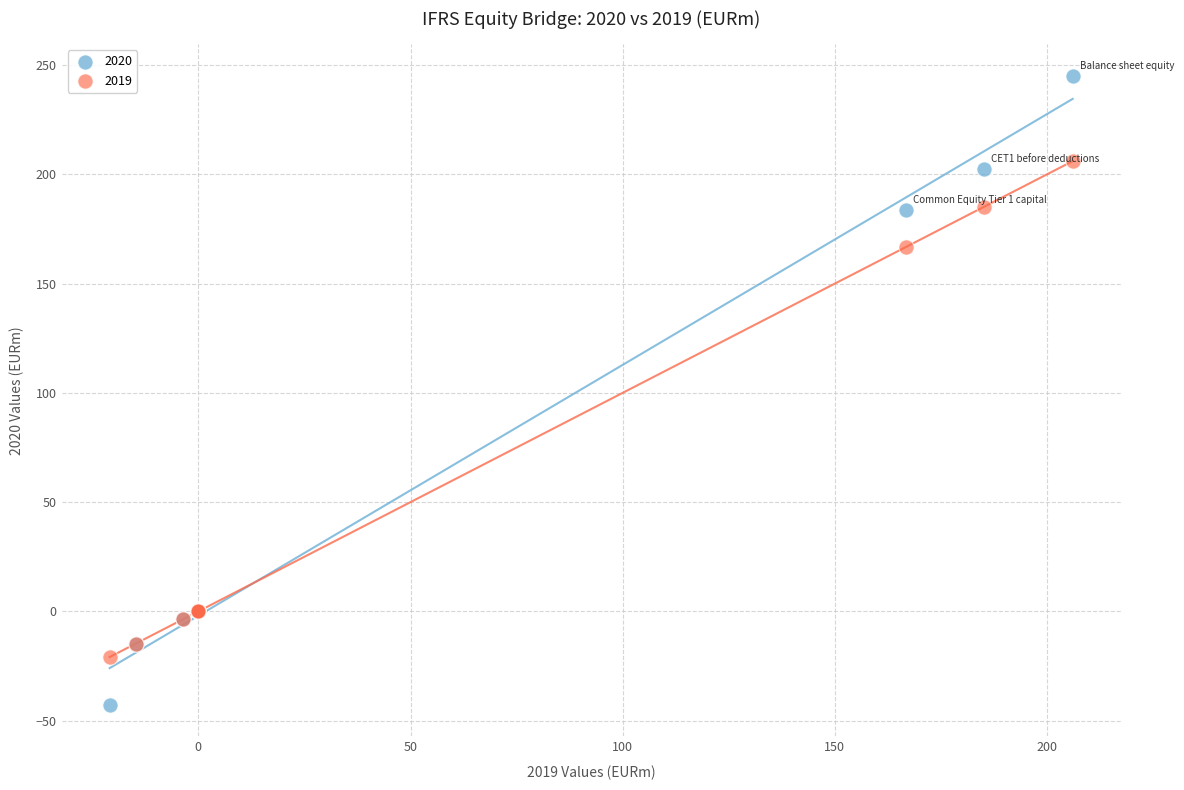

Which series reaches the maximum Y coordinate?

2020